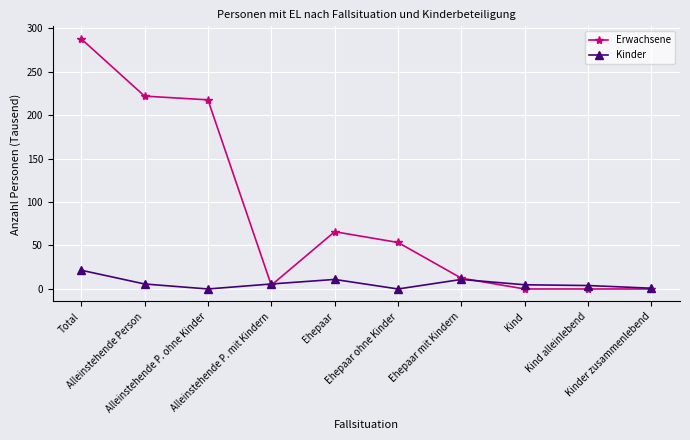

At which category does Kinder reach its first local valley?

Alleinstehende P. ohne Kinder